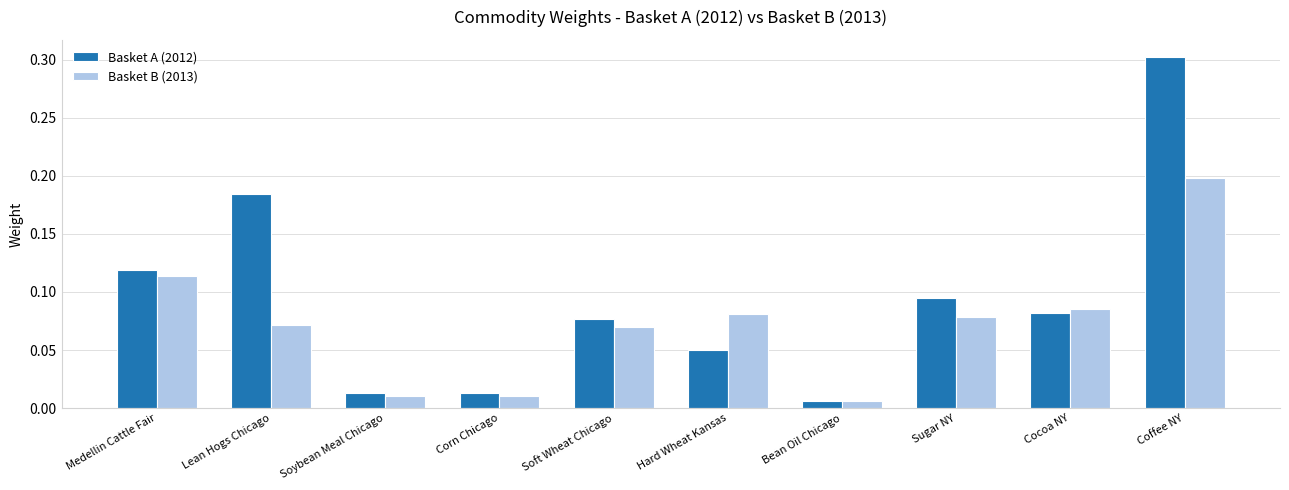

What is the difference between the maximum and minimum values in the Basket A (2012) series?

0.3